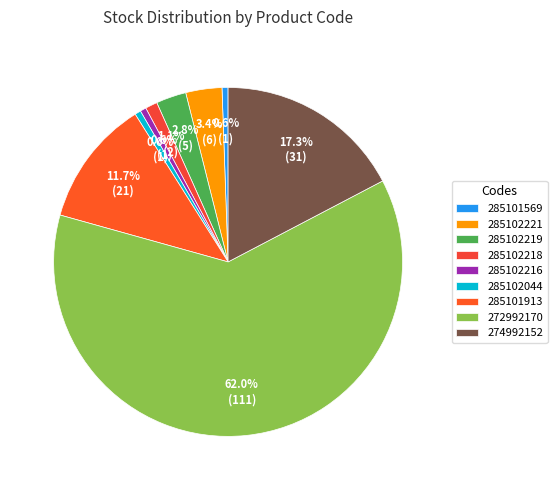

Rank the categories by value from highest to lowest.

272992170, 274992152, 285101913, 285102221, 285102219, 285102218, 285101569, 285102216, 285102044